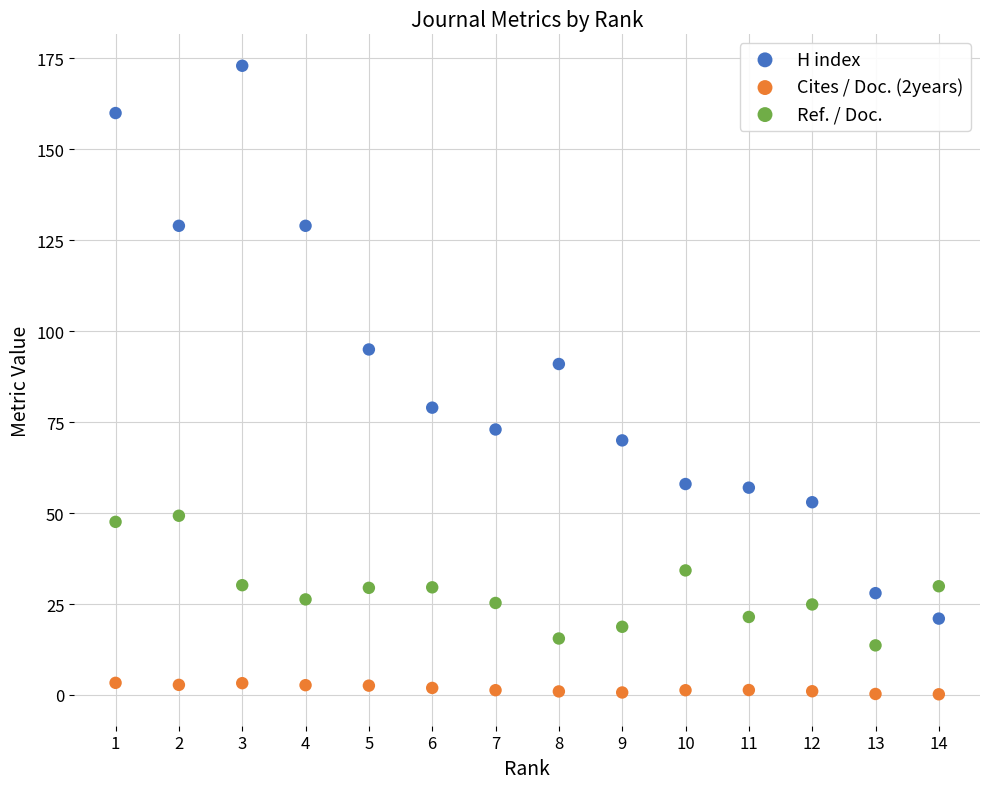

Across all series, what Y value is closest to 86?

91.0